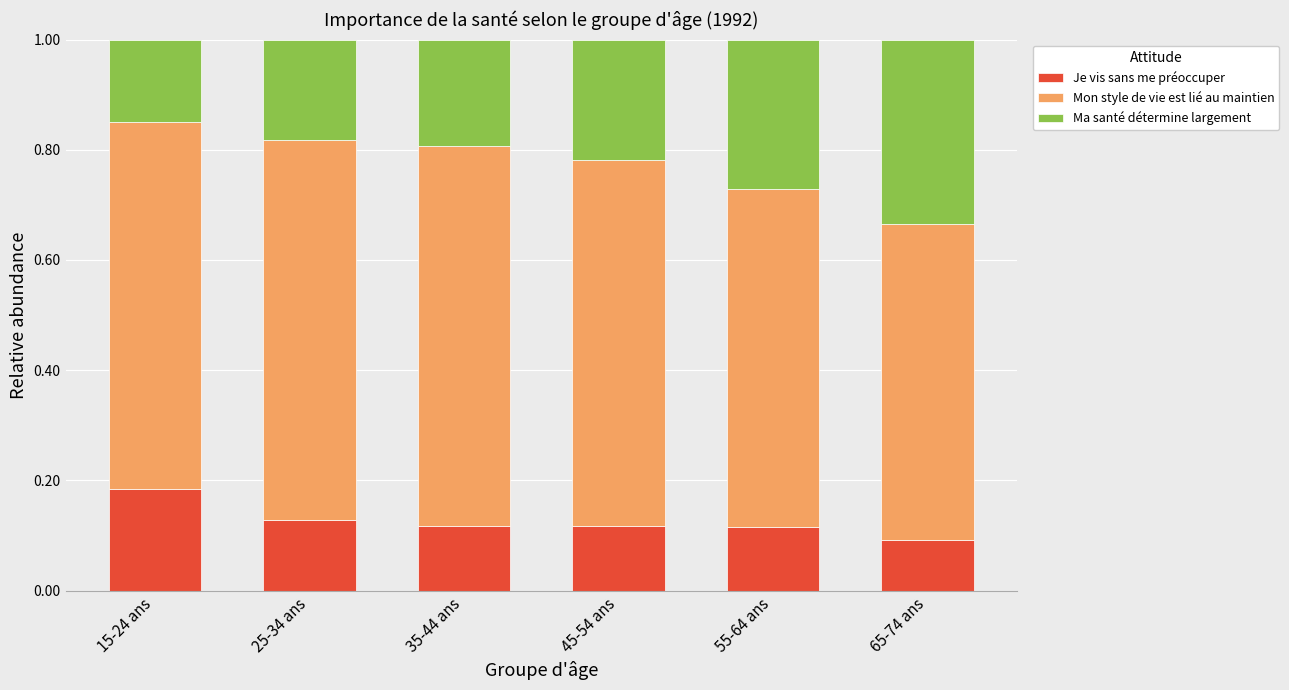

How many Je vis sans me préoccuper values are between 0 and 1?

6